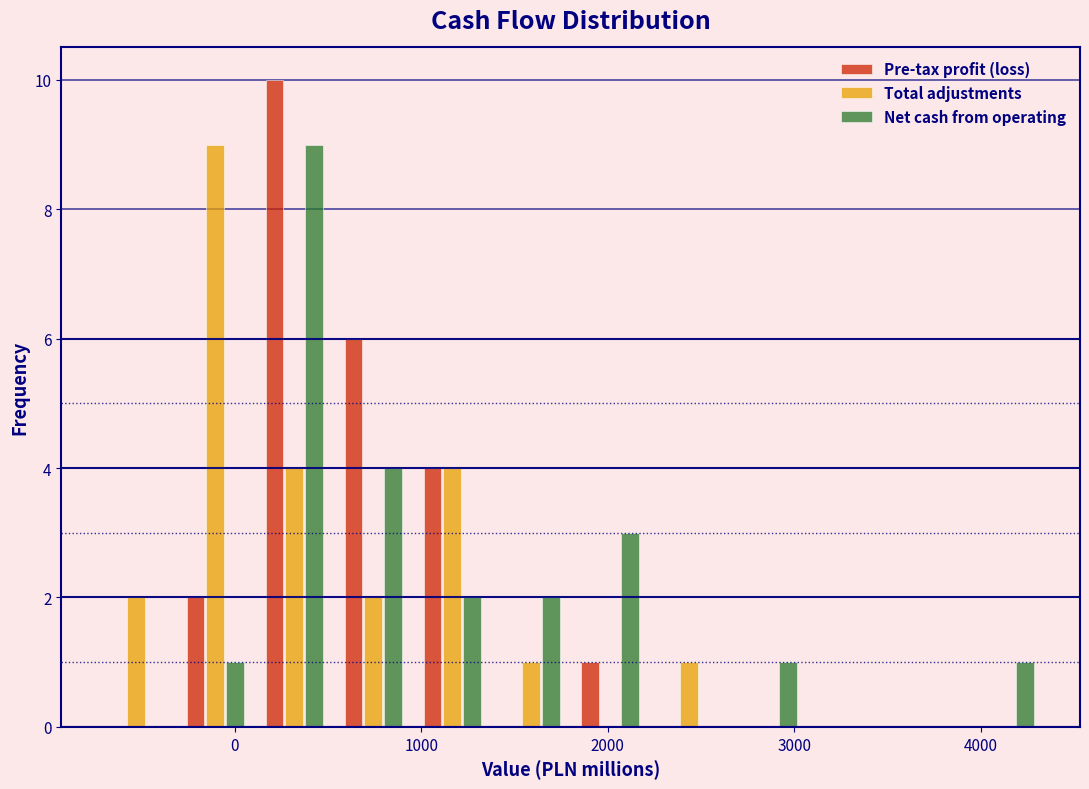

In the Total adjustments series, which range on the x-axis has the tallest bar?

-300 to 100